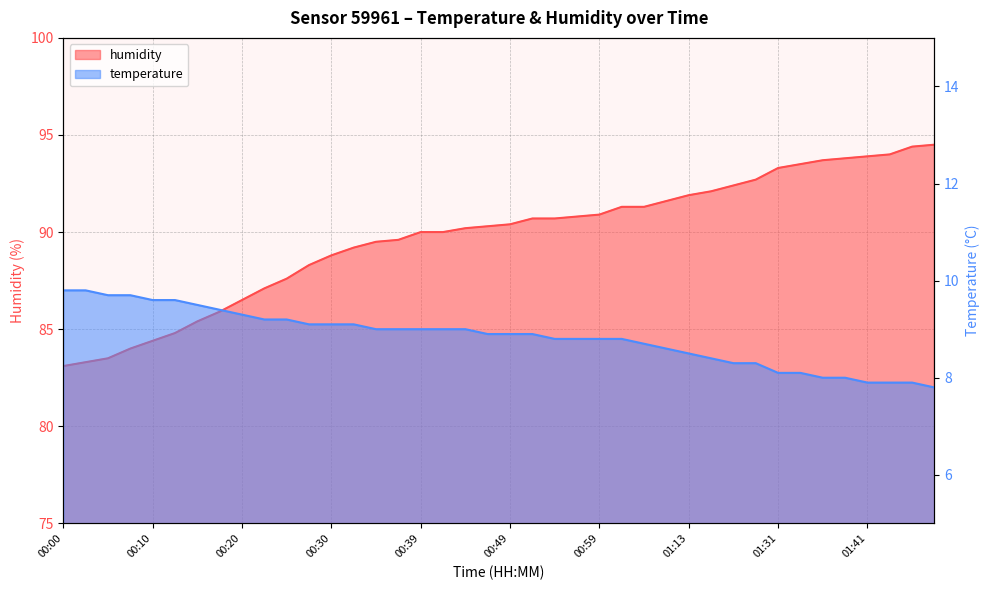

How many lines are shown in the chart?

2